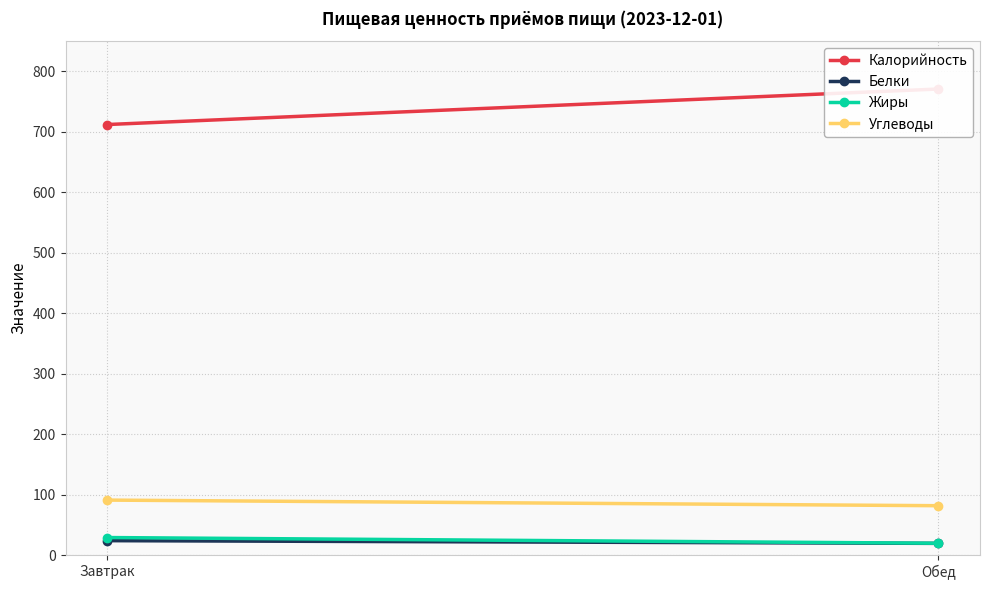

Which series has the widest spread of values?

Калорийность